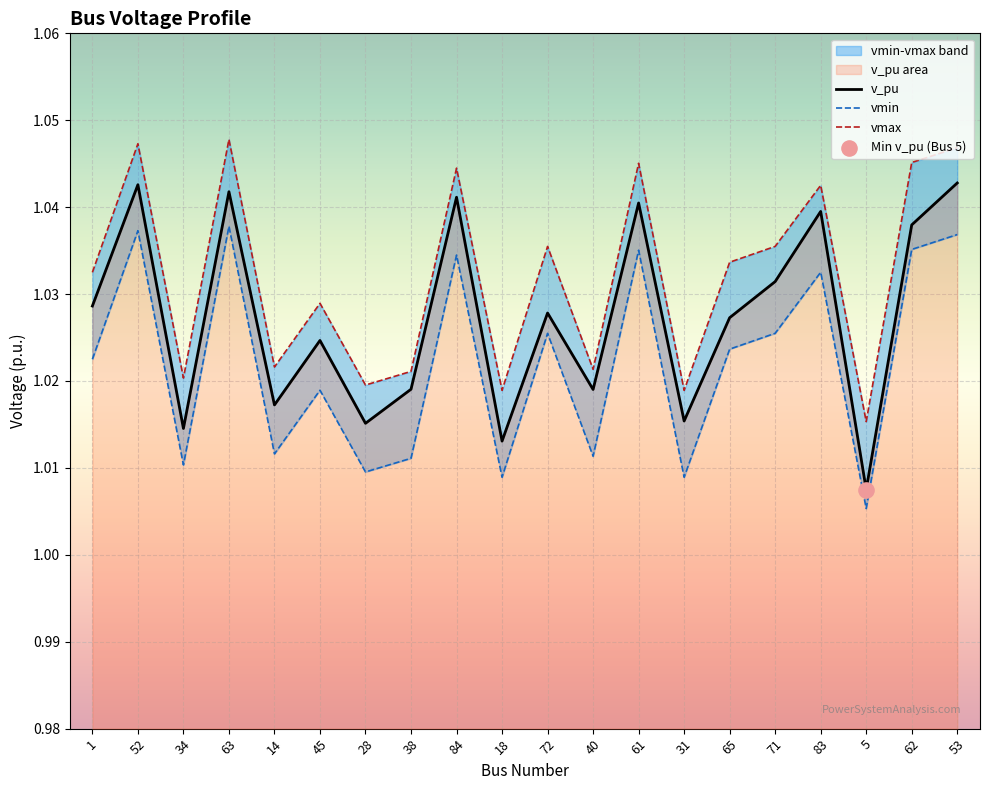

Which series reaches the maximum Y coordinate?

vmax